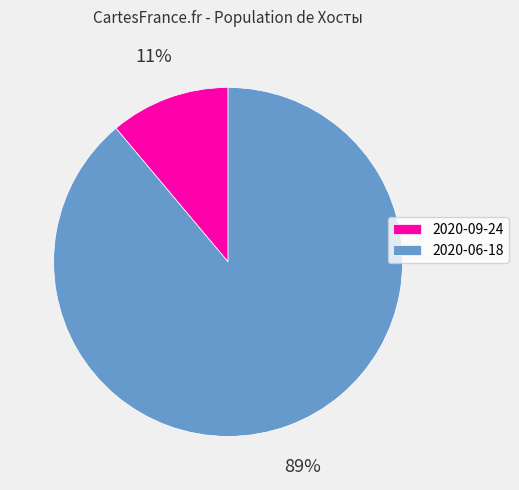

The 2020-06-18 slice represents 96% of the pie. True or false?

False